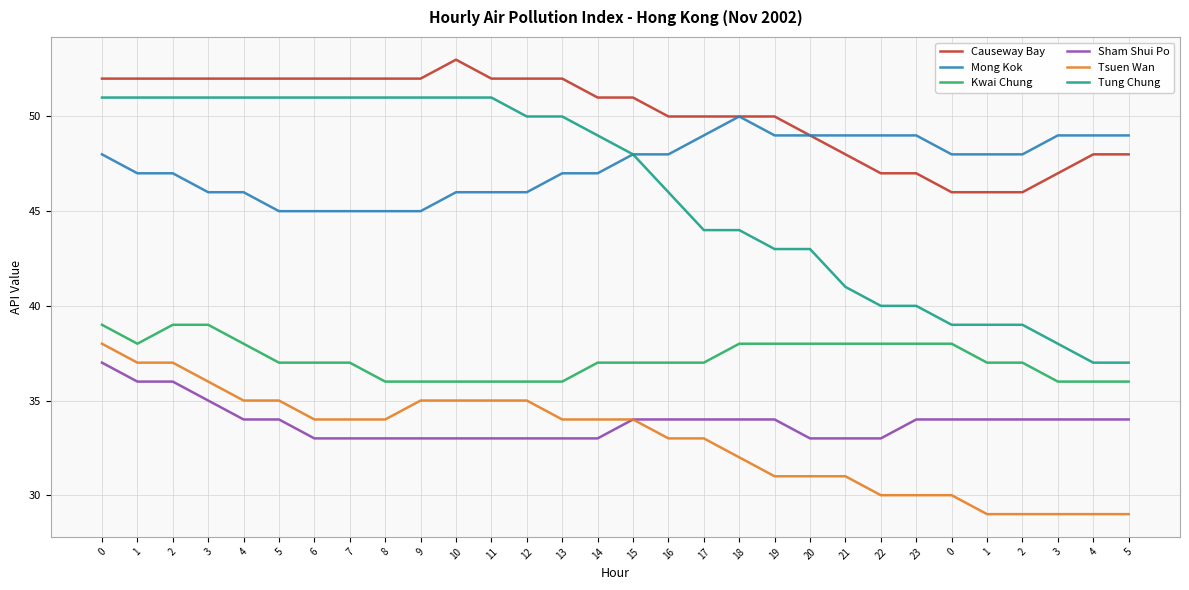

Rank the series by their maximum value, from lowest to highest.

Sham Shui Po, Tsuen Wan, Kwai Chung, Mong Kok, Tung Chung, Causeway Bay